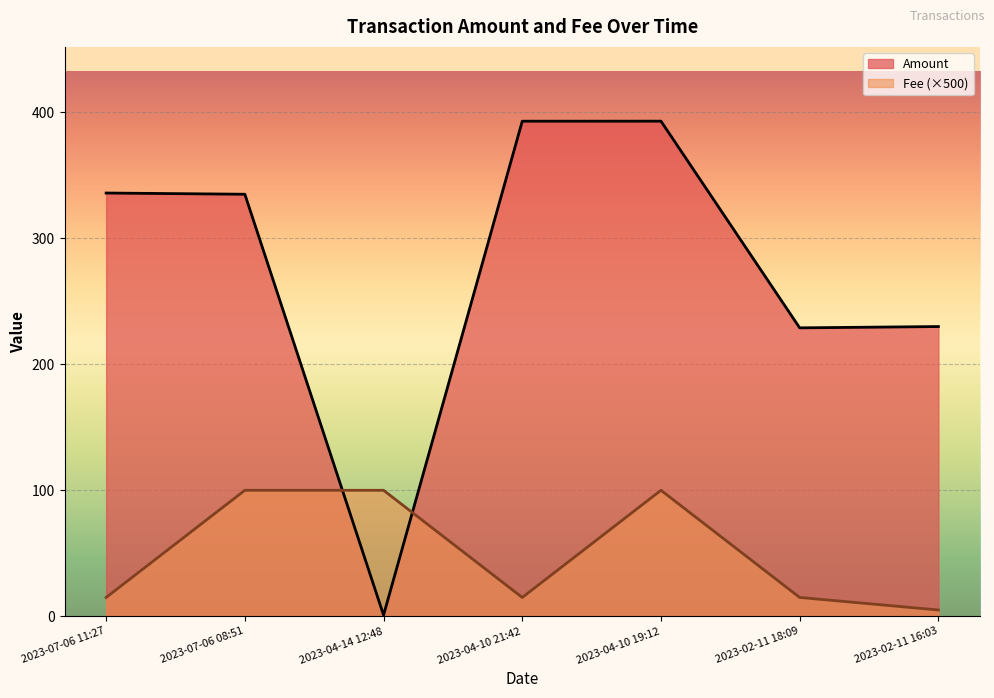

Rank the series by their average value, from highest to lowest.

Amount, Fee (×500)